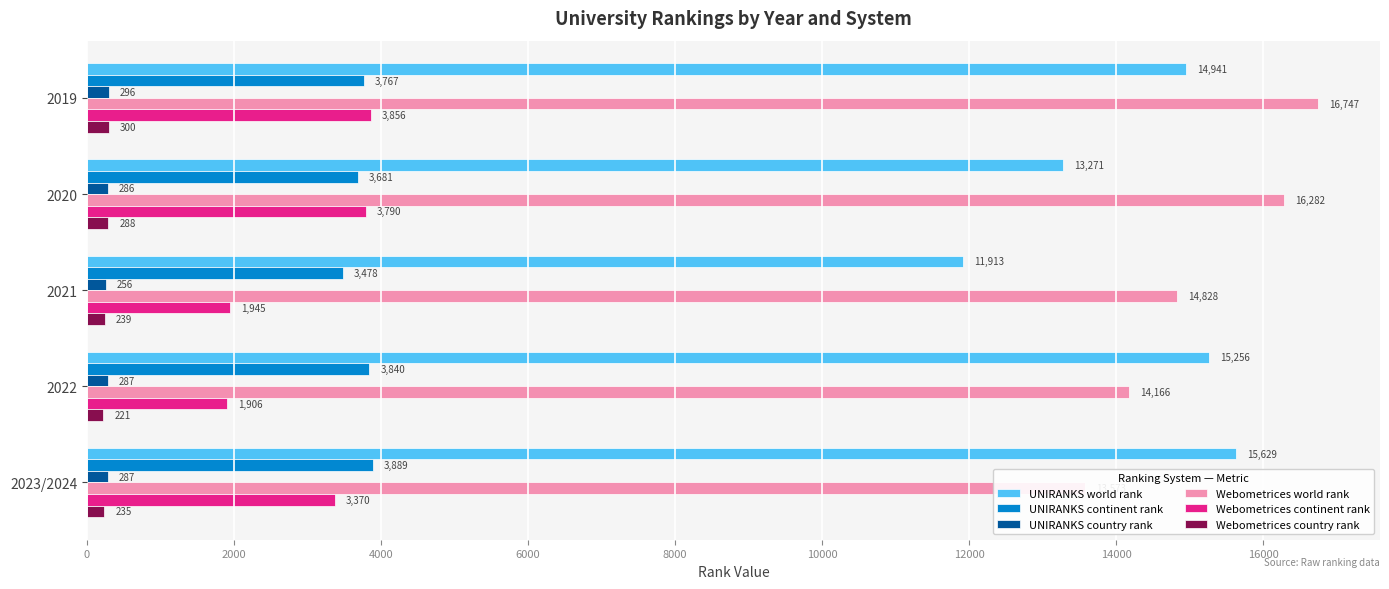

What is the average value of the Webometrices world rank series?

15119